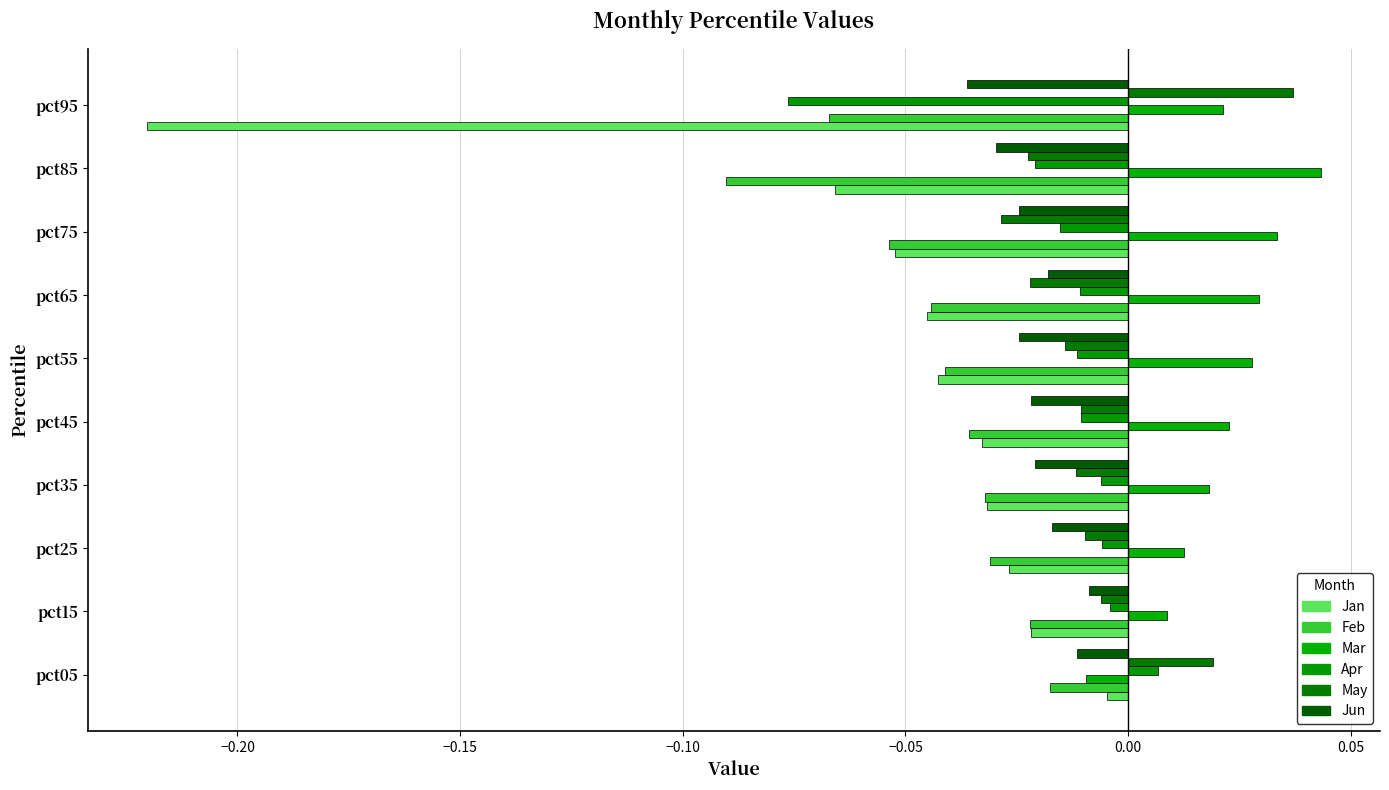

How many categories are shown in the chart?

10